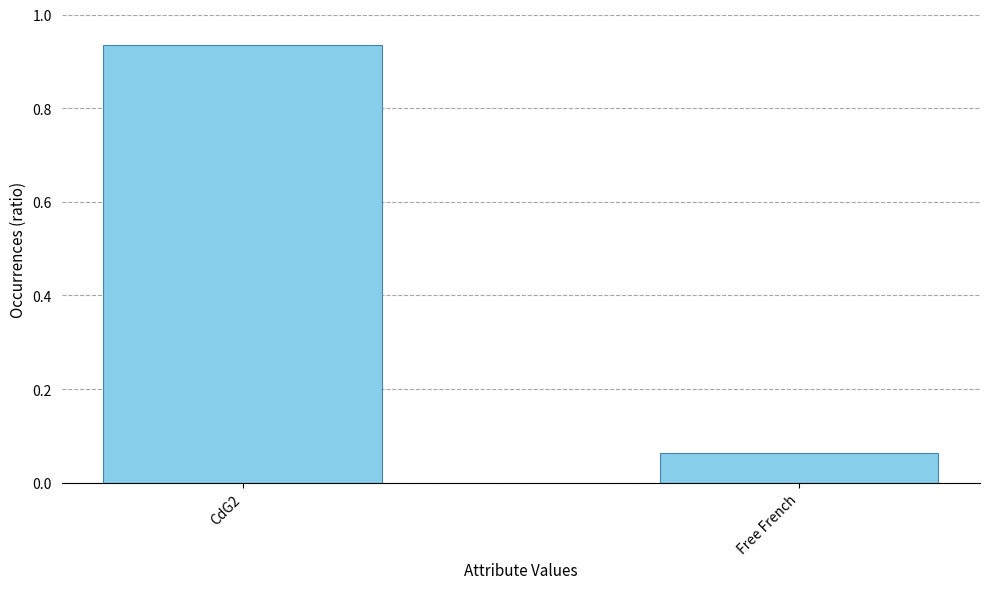

Is it true that the value at CdG2 is 0.4?

False